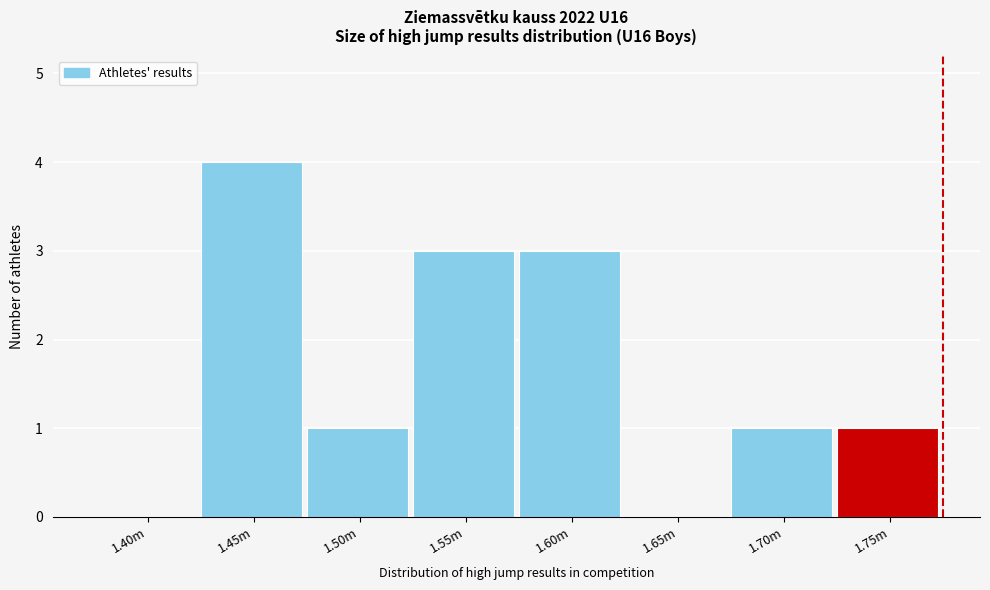

Reading left to right, what are all the values shown in this chart?

1.40m=0	1.45m=4	1.50m=1	1.55m=3	1.60m=3	1.65m=0	1.70m=1	1.75m=1